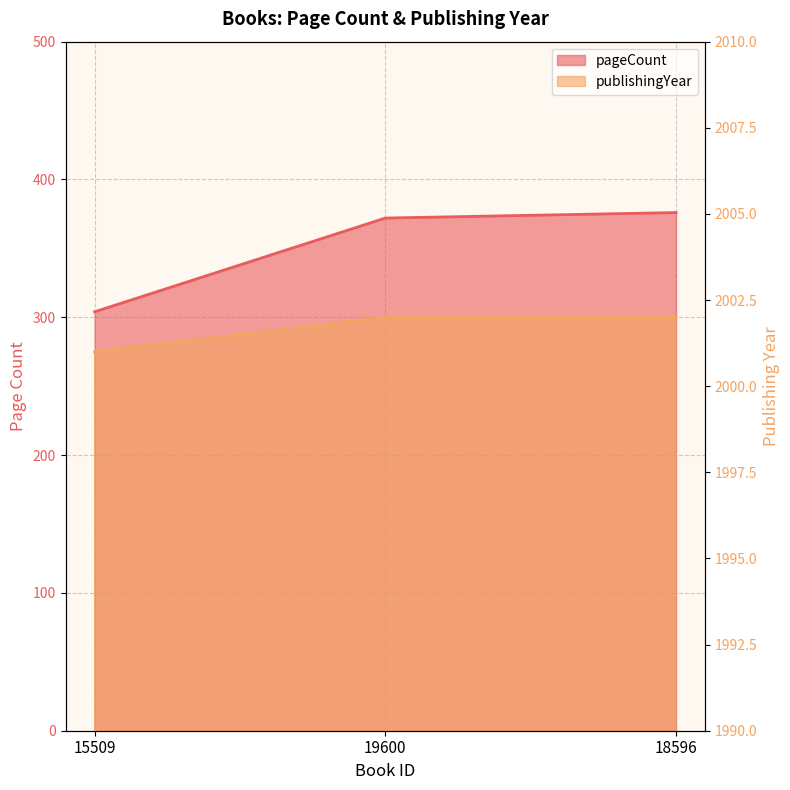

Rank the series by their average value, from highest to lowest.

publishingYear, pageCount